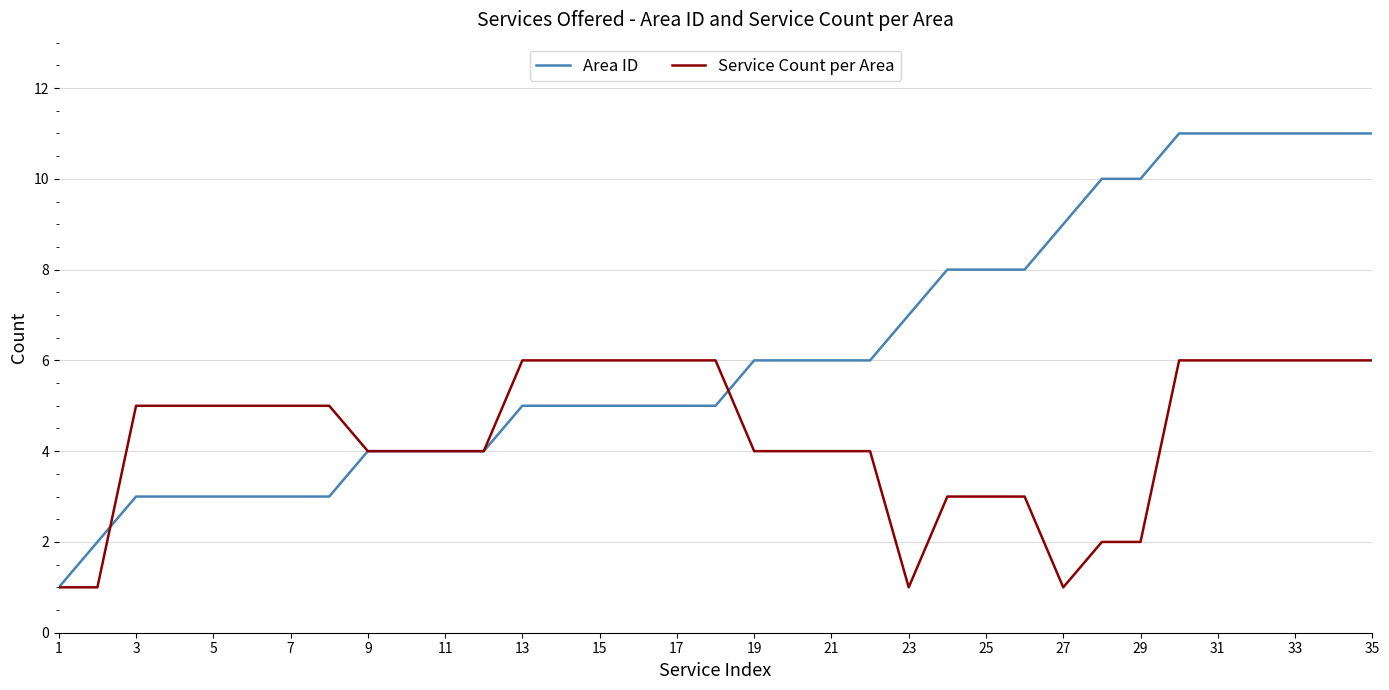

List the series in order of their peak value, lowest first.

Service Count per Area, Area ID